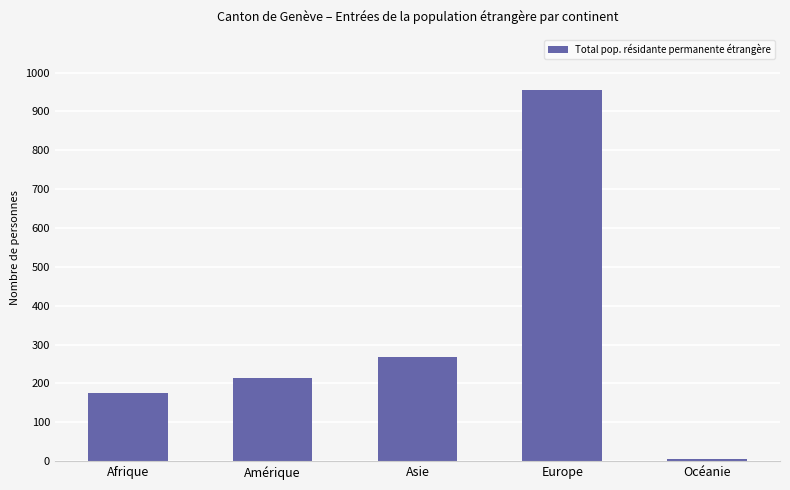

Is it true that the value at Asie is 268?

True